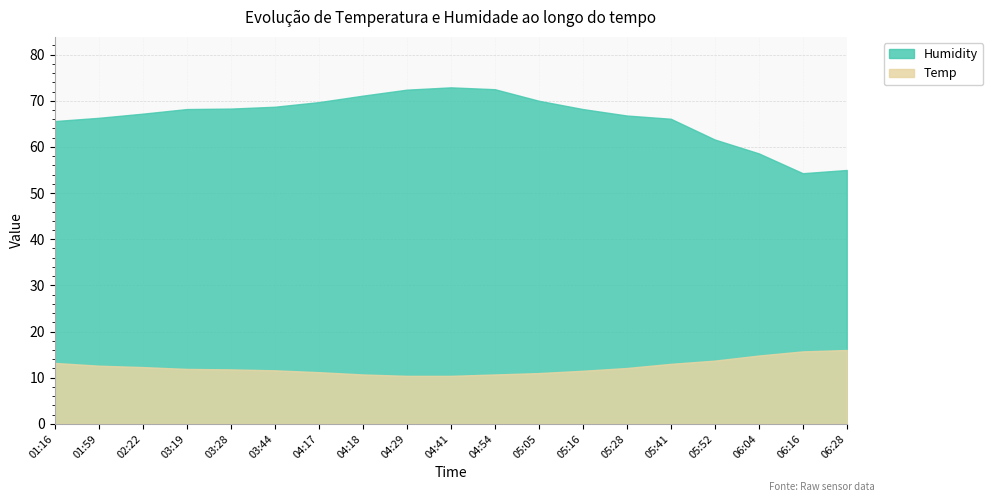

How many series are shown in this chart?

2